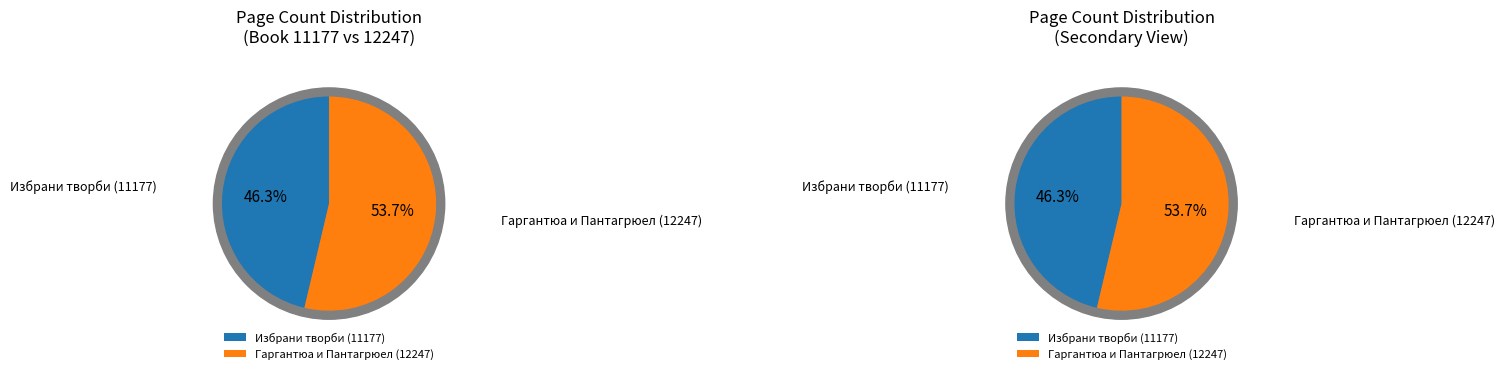

Which category has the biggest portion of the pie?

Гаргантюа и Пантагрюел (12247)